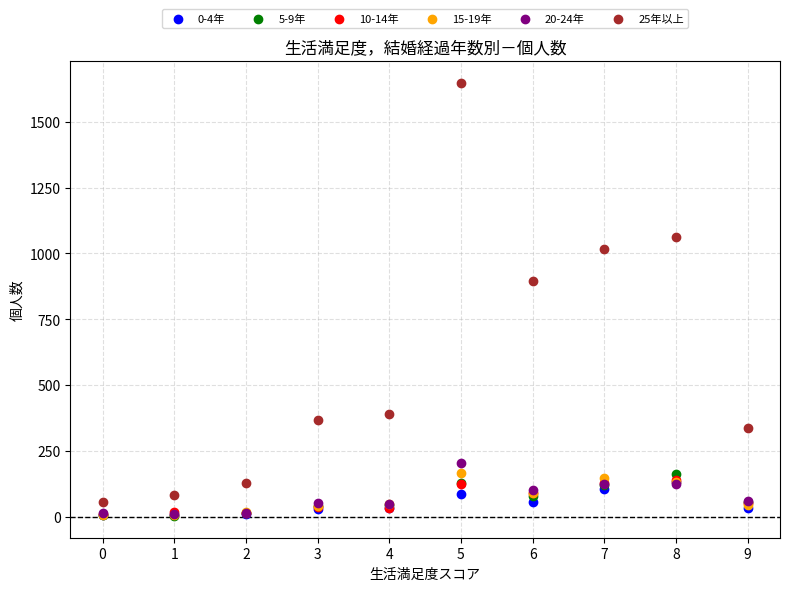

Across all series, what Y value is closest to 826?

896